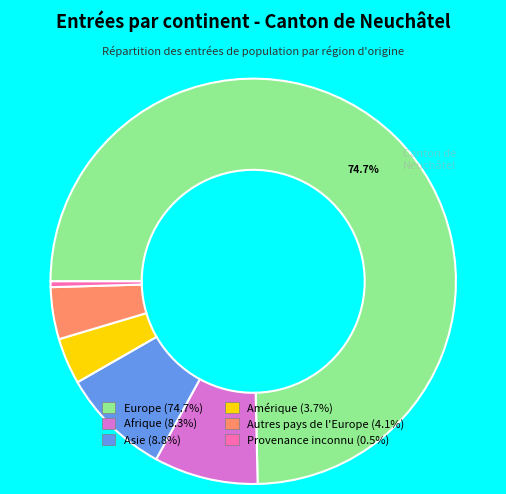

What is the majority slice?

Europe